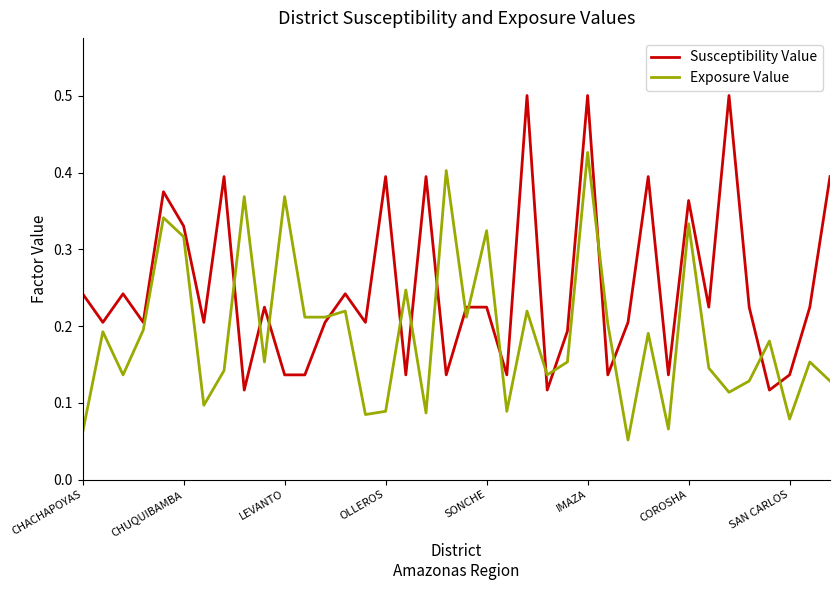

Which series has the largest total across all categories?

Susceptibility Value